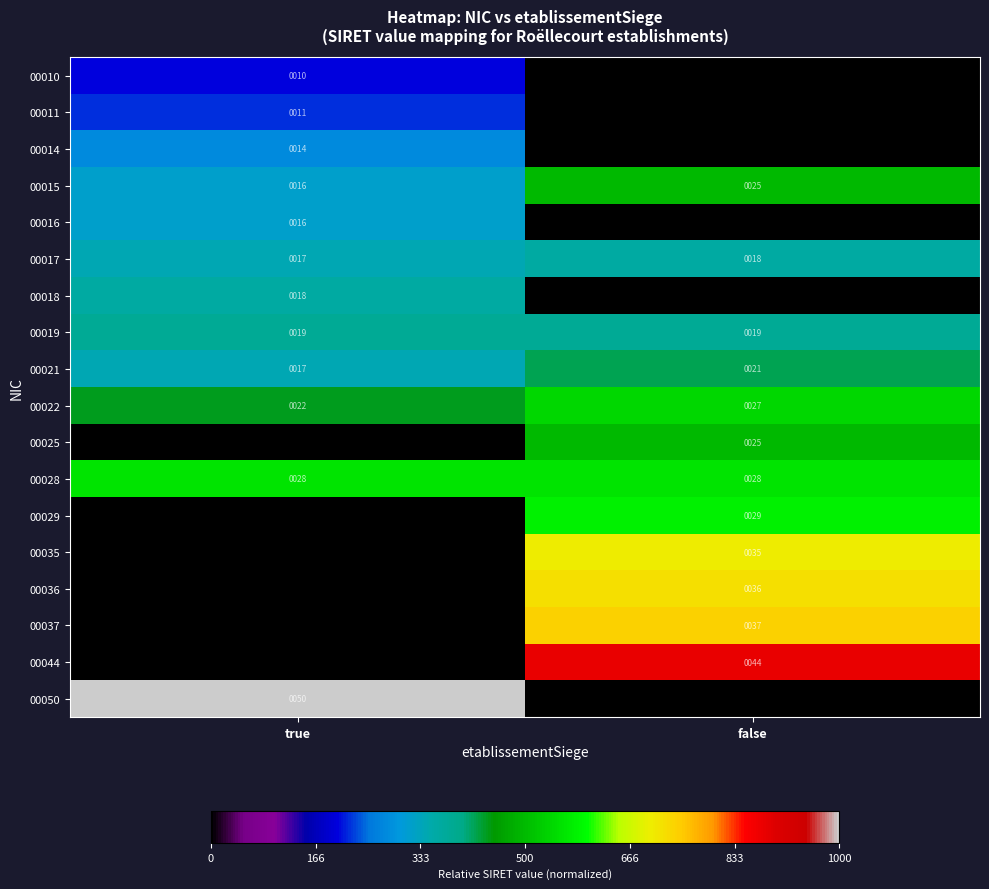

List the labels in order of 00022 value, largest first.

false, true